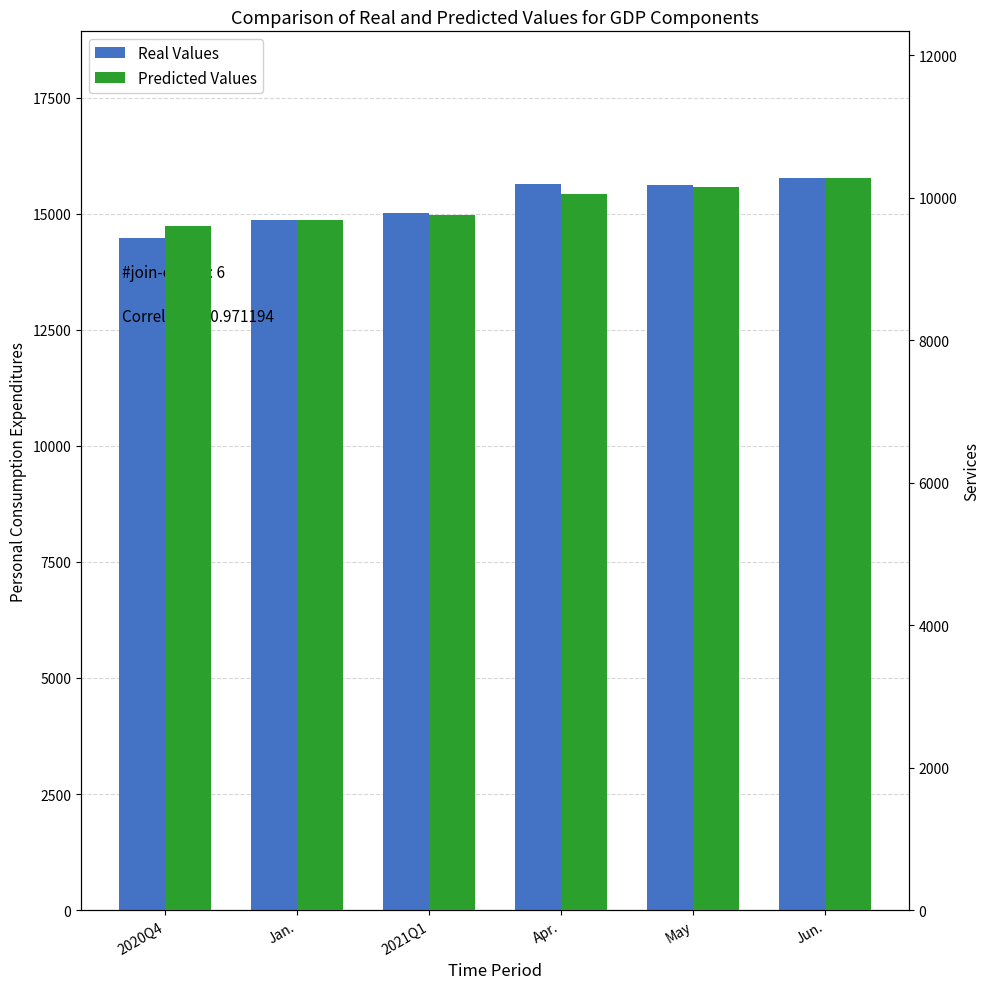

Reading right to left, extract all data points from this chart.

Real Values: 15771.6	15616.2	15630.0	15005.4	14857.9	14467.6
Predicted Values: 10278.6	10152.5	10050.6	9760.4	9692.5	9600.4